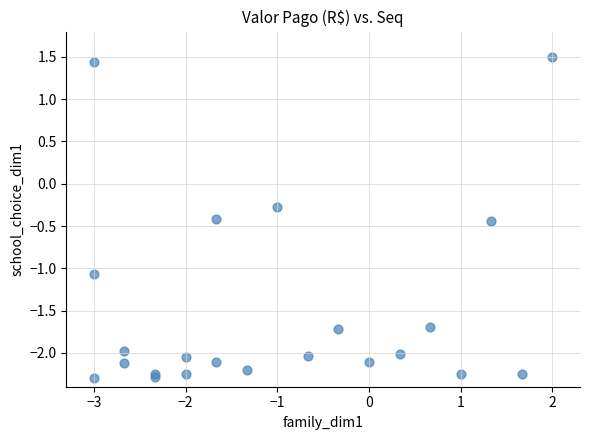

What Y value in the scatter plot is closest to 0?

-0.3